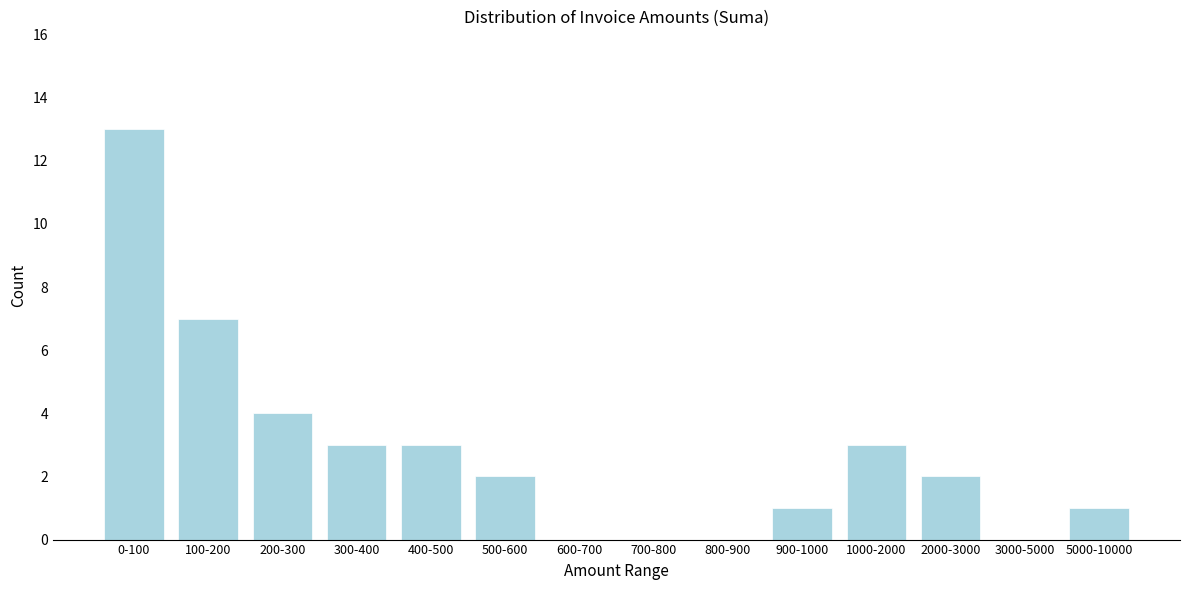

Reading left to right, transcribe all the data shown in this chart.

0-100=13	100-200=7	200-300=4	300-400=3	400-500=3	500-600=2	600-700=0	700-800=0	800-900=0	900-1000=1	1000-2000=3	2000-3000=2	3000-5000=0	5000-10000=1